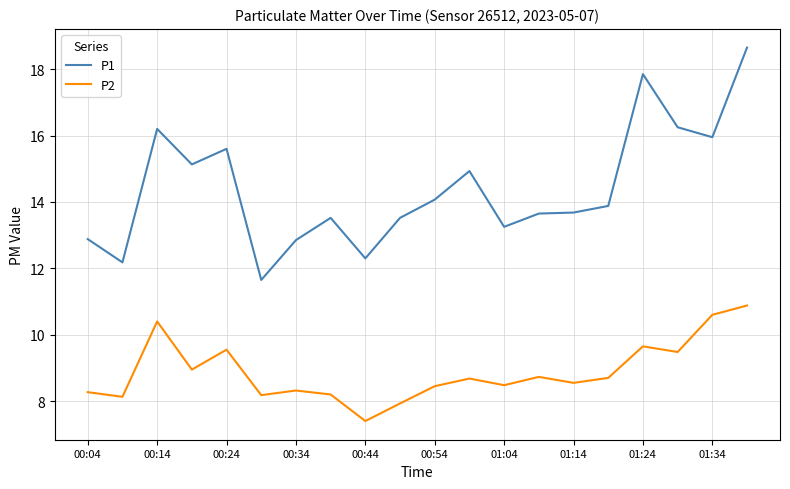

Rank the series by their maximum value, from highest to lowest.

P1, P2